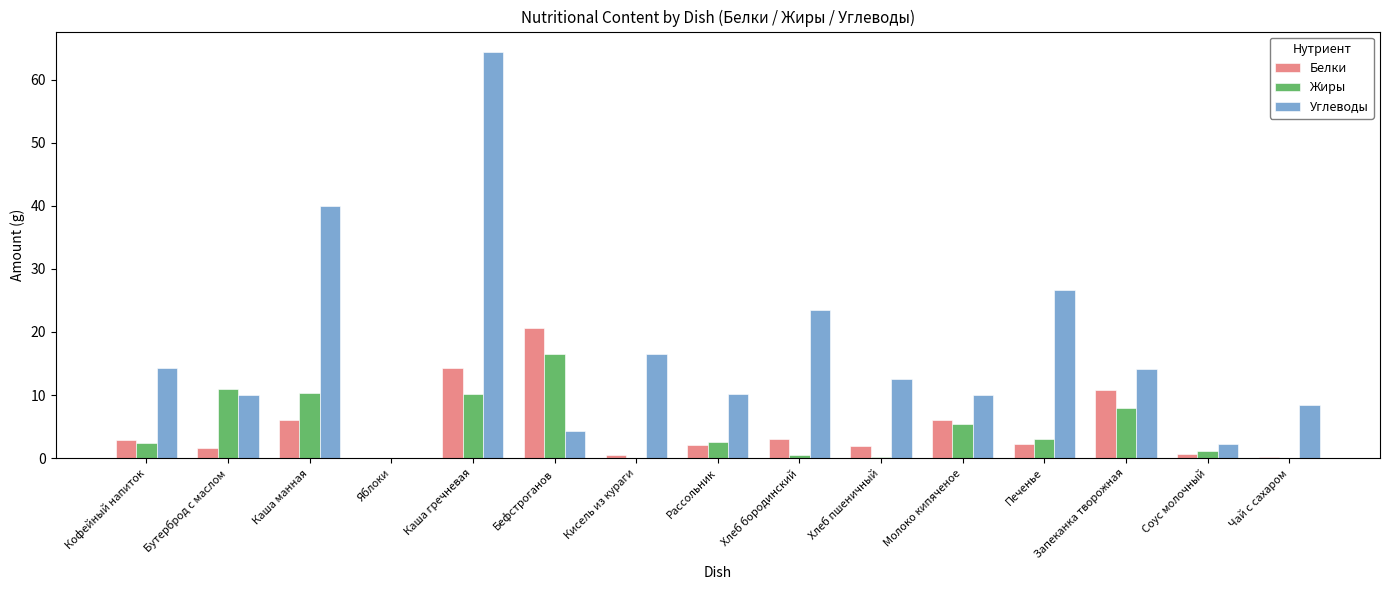

At which label is Белки closest to 10?

Запеканка творожная